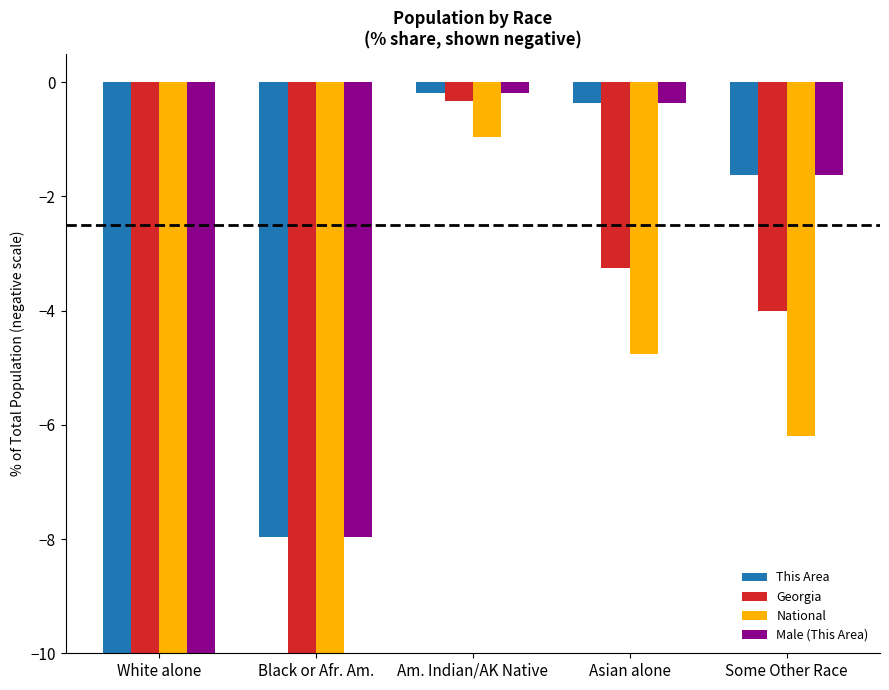

What is the average value of the Male (This Area) series?

-11.7